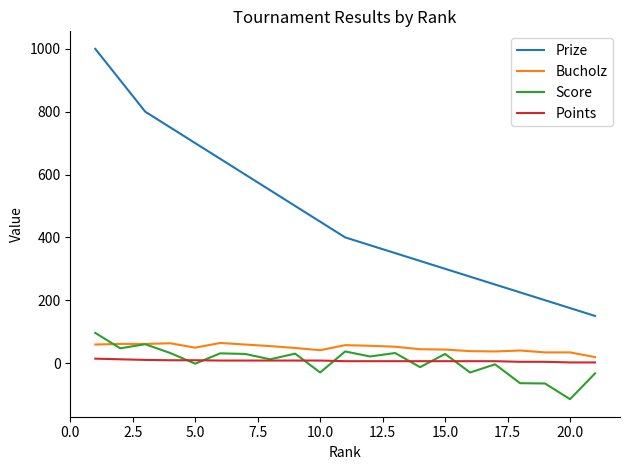

Which series has the largest total across all categories?

Prize